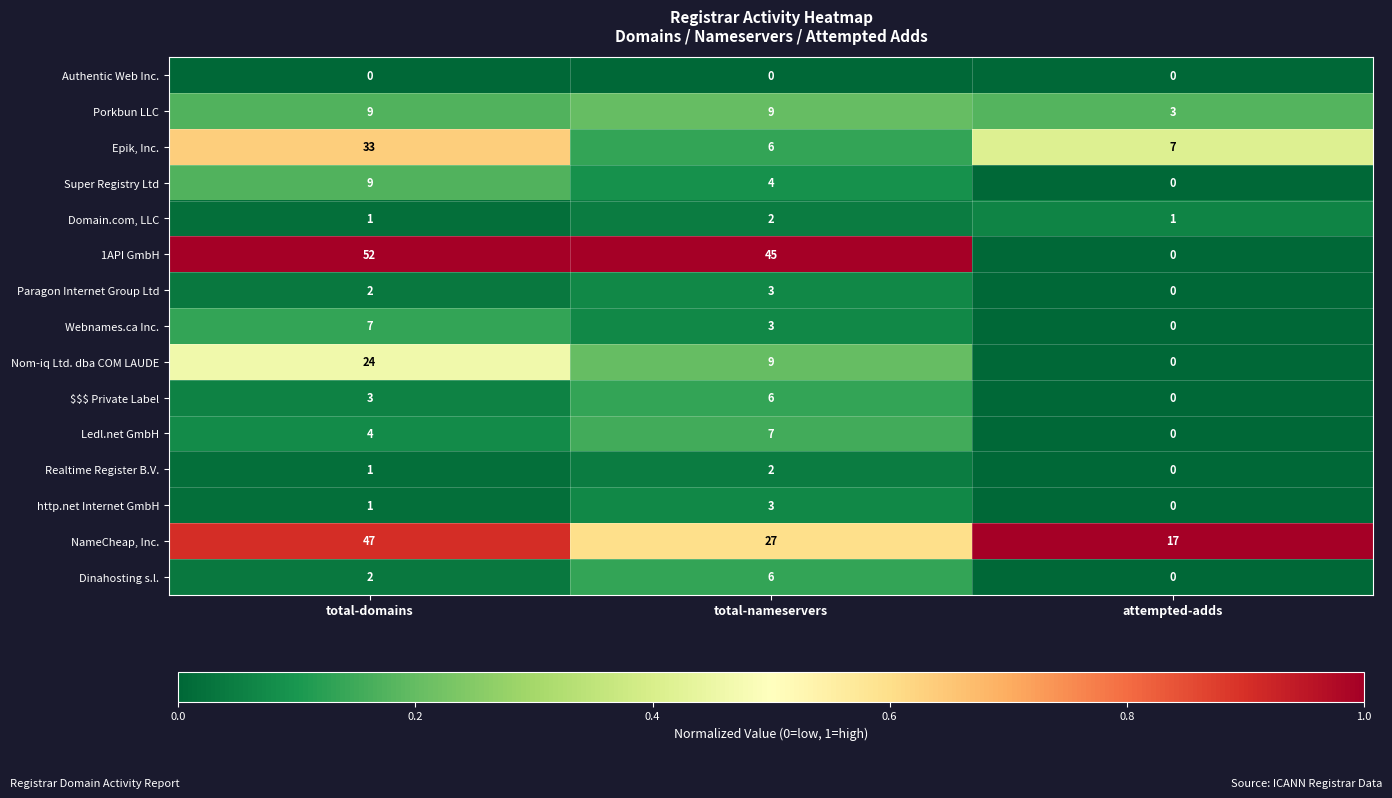

The Domain.com, LLC series shows 1 at total-domains. True or false?

True